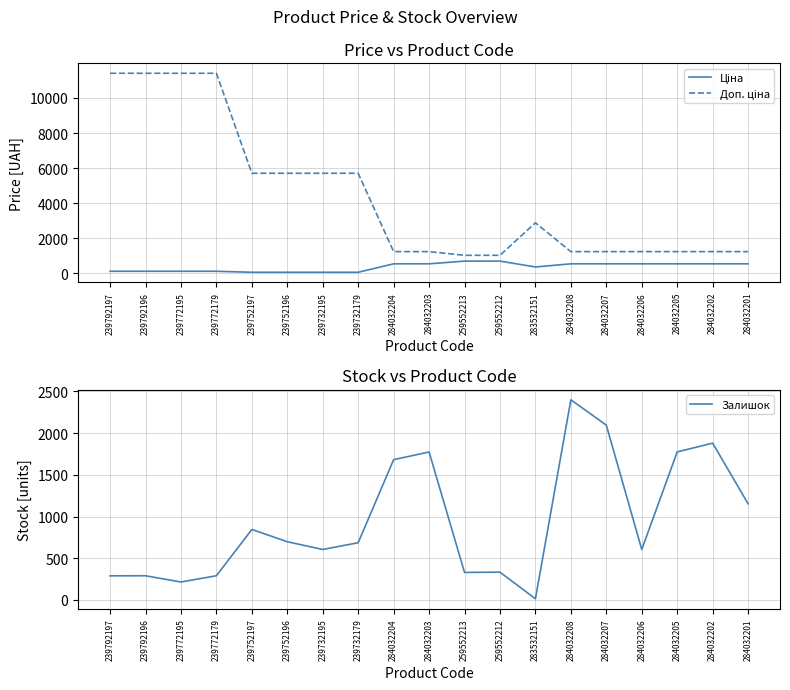

At how many categories does at least one series exceed 1475?

15